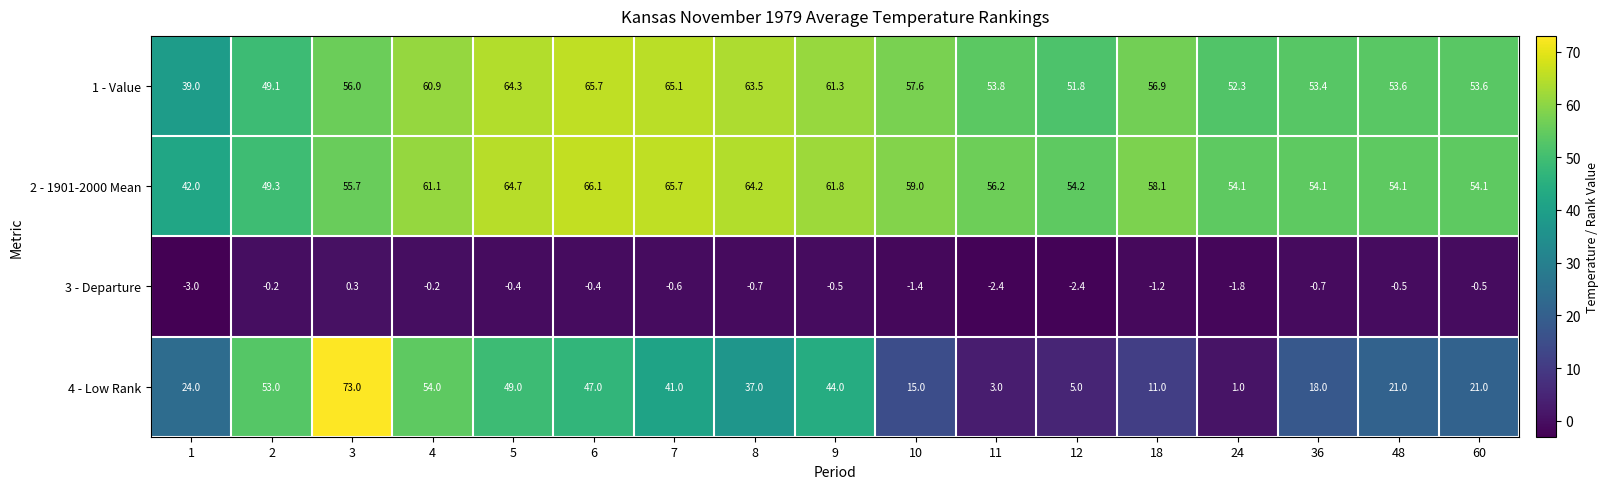

The value of 3 - Departure at 11 is -3.7. True or false?

False